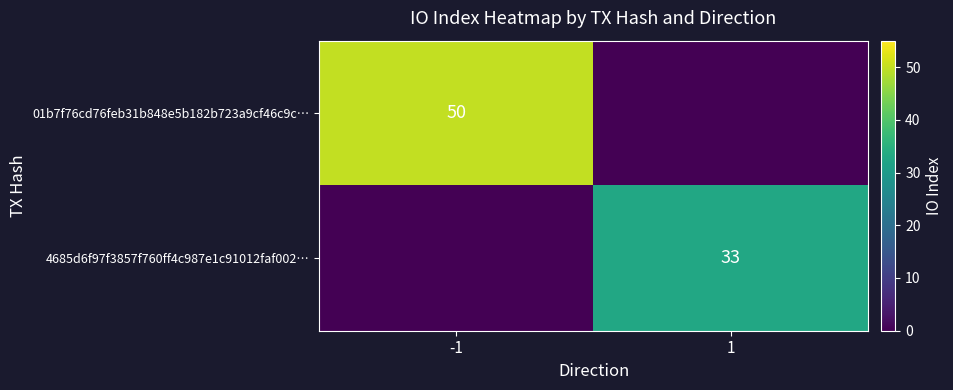

The 01b7f76cd76feb31b848e5b182b723a9cf46c9c… series shows 77 at -1. True or false?

False